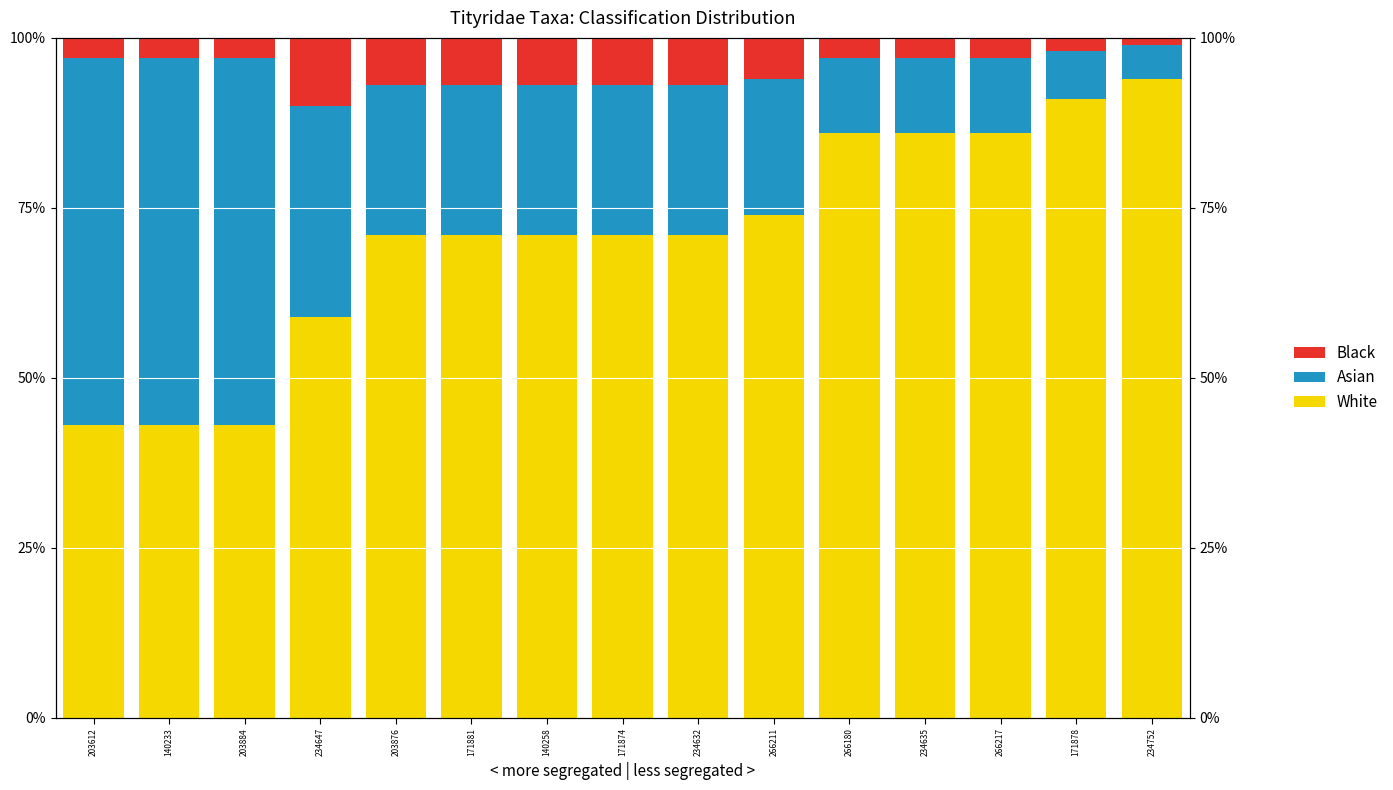

How many bars are there in total?

45